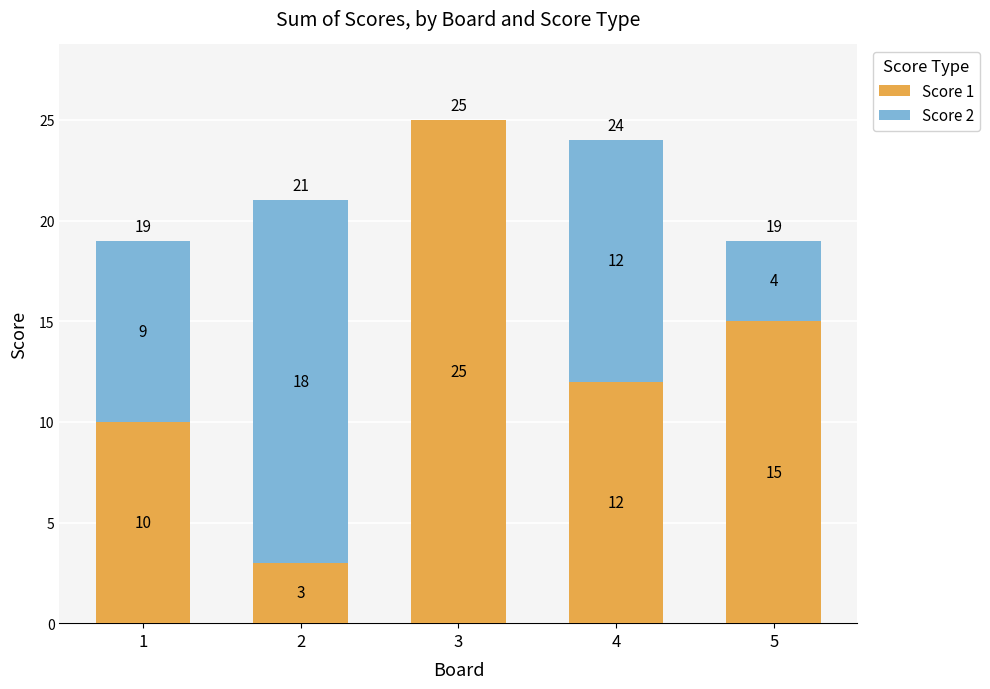

At which category is the sum across all series the highest?

3